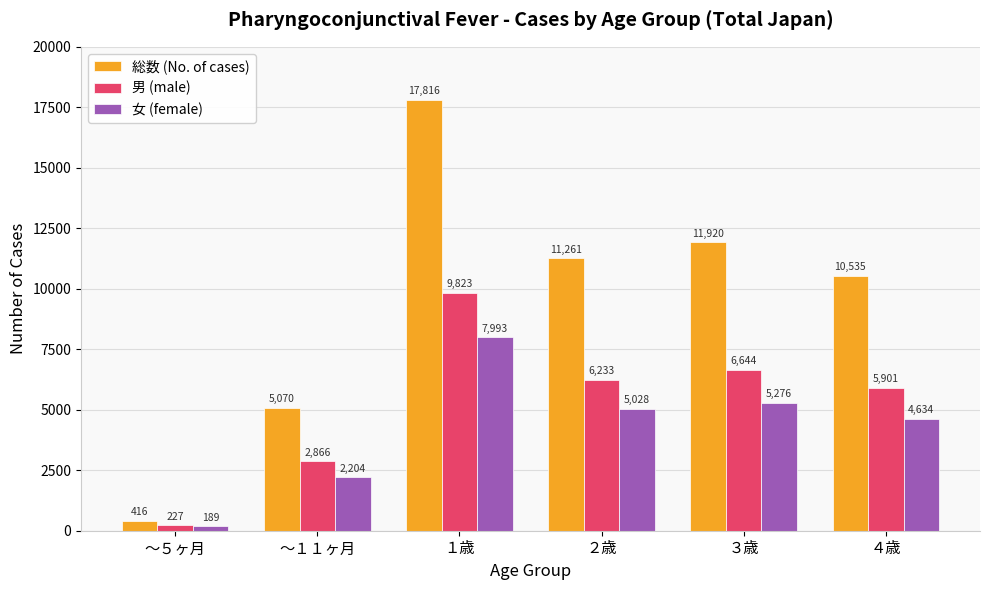

Is it true that 女 (female) equals 5276 at ３歳?

True